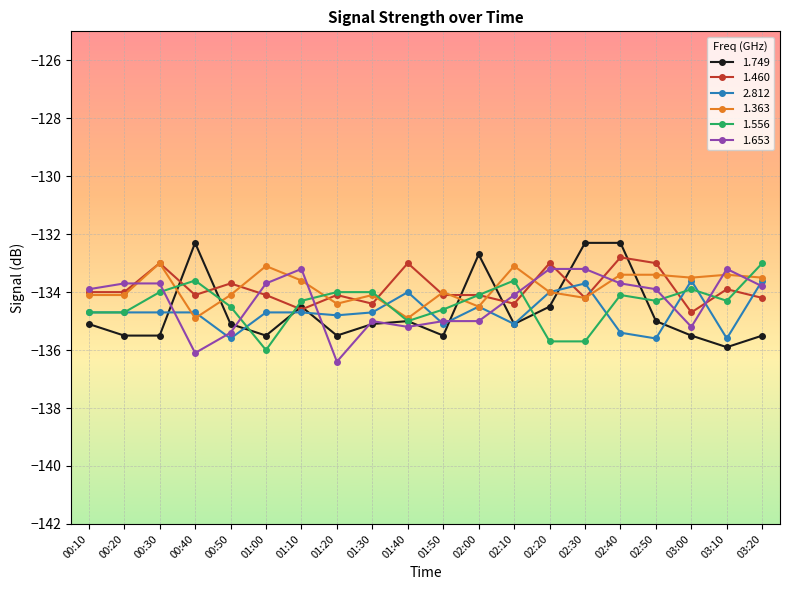

What is the label of the 6th point from the left?

01:00